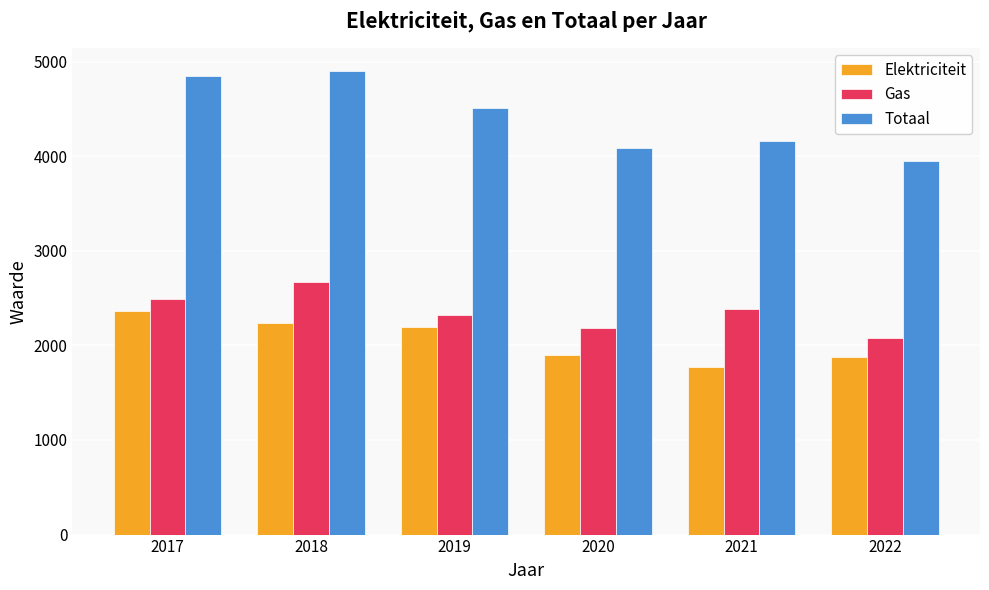

Where does the Totaal series first go above 4514?

2017